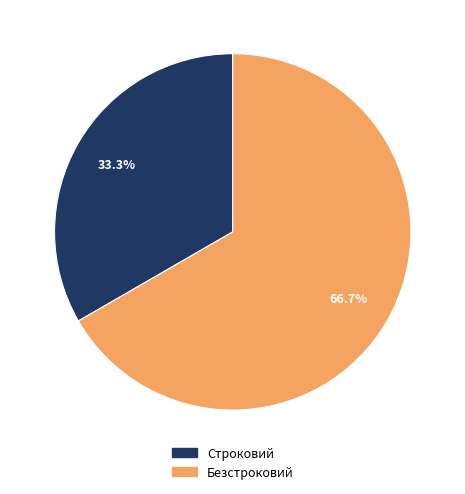

How much of the chart is everything except Безстроковий?

33.3%